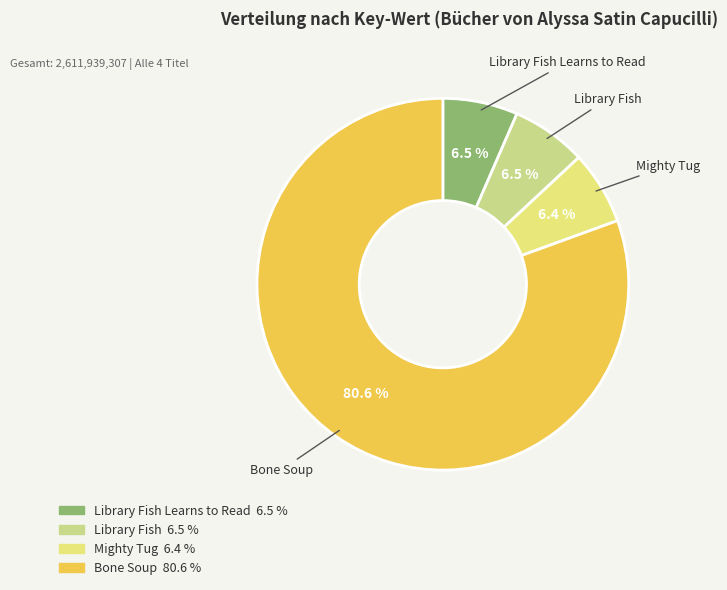

Which slice is the largest?

Bone Soup